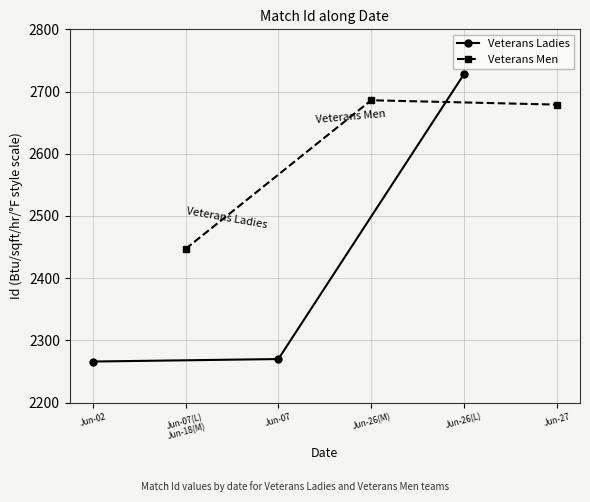

Which series has the widest spread of values?

Veterans Ladies